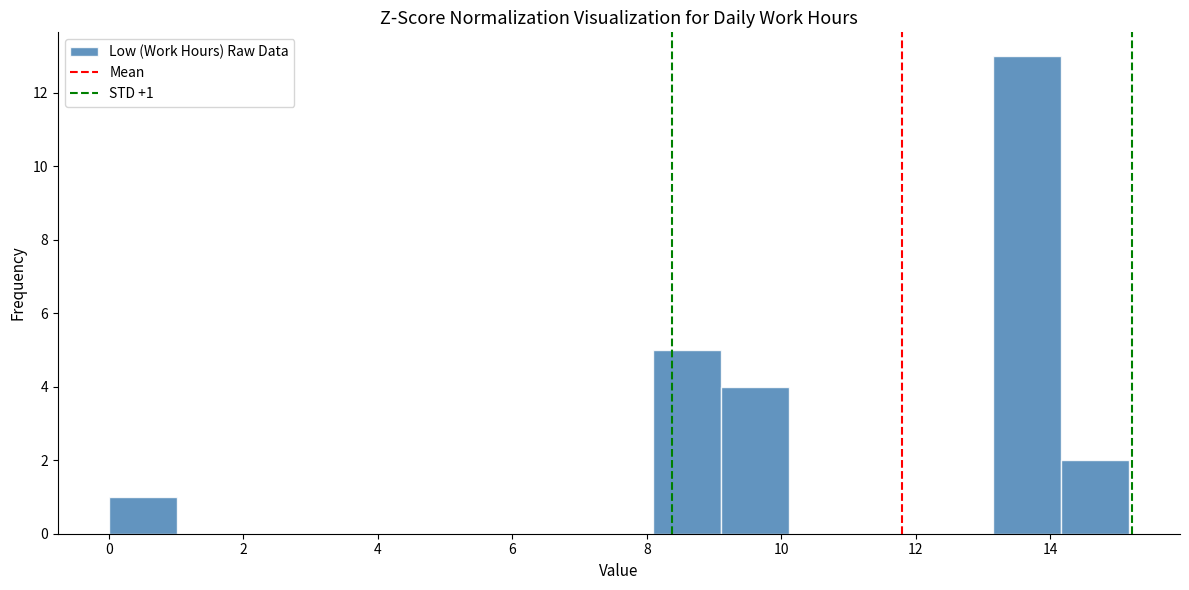

Which range on the x-axis has the tallest bar?

13.2 to 14.2